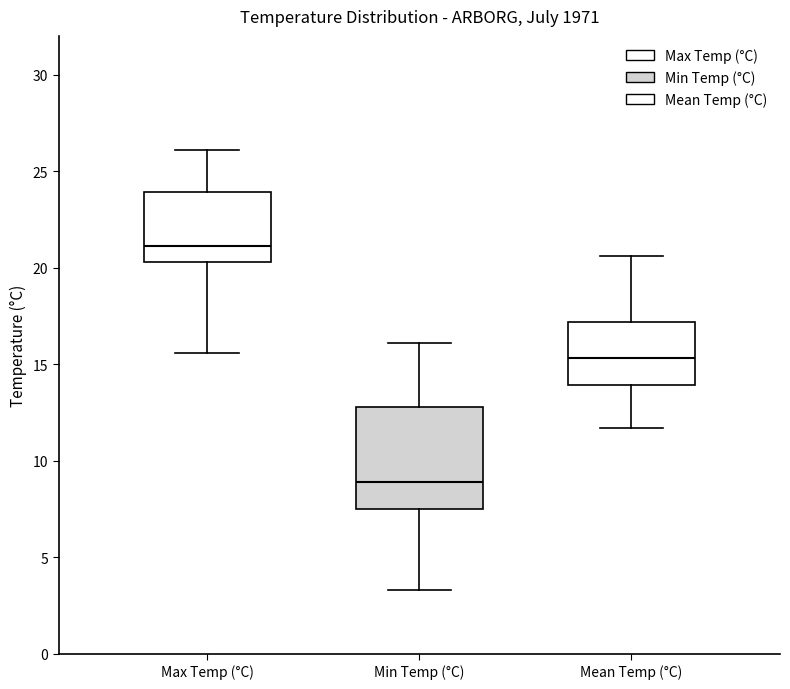

Which box has the highest median line?

Max Temp (°C)